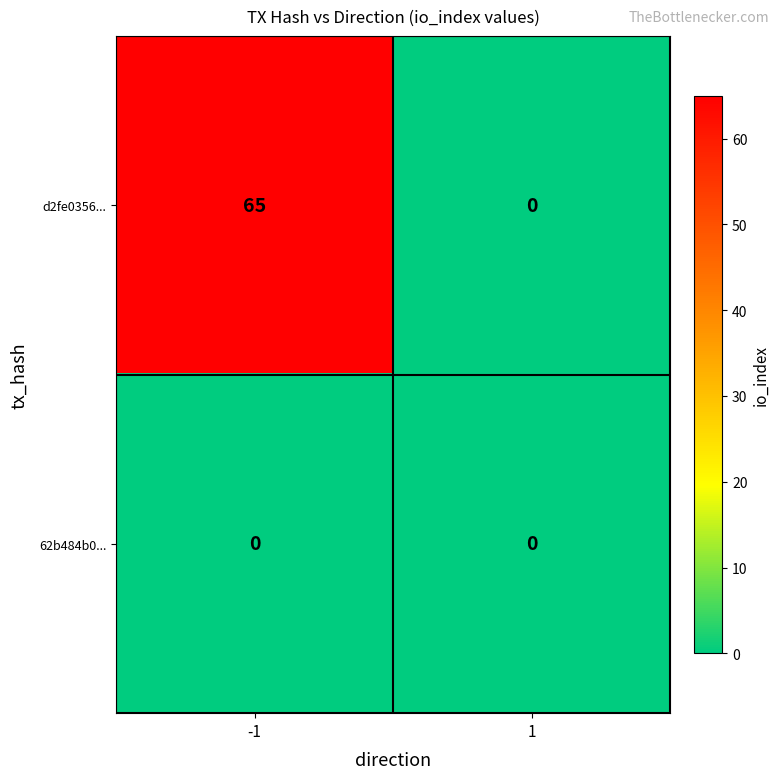

The 62b484b0... series shows 0 at 1. True or false?

True